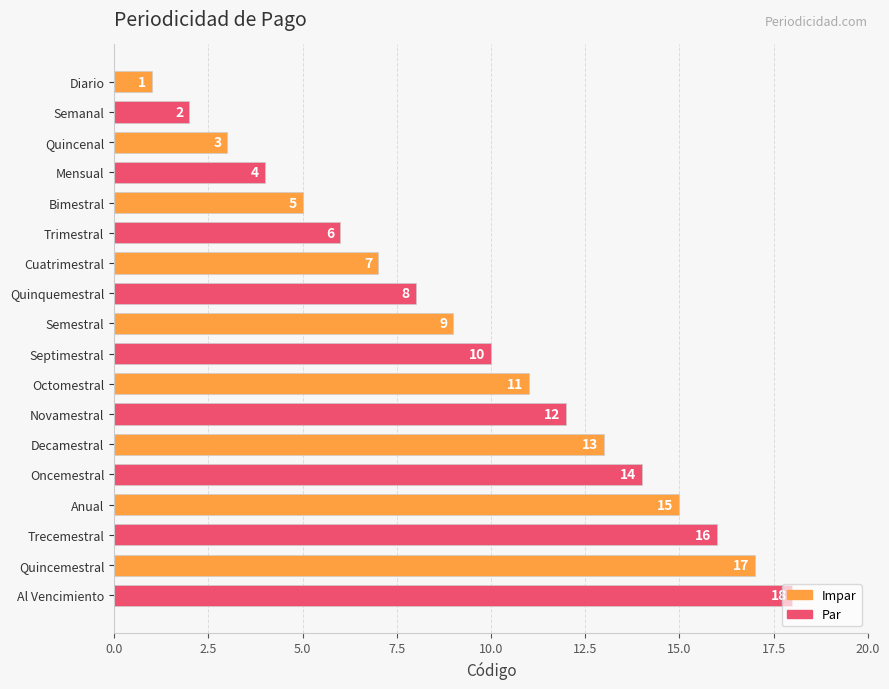

Is it true that the value at Octomestral is 11?

True